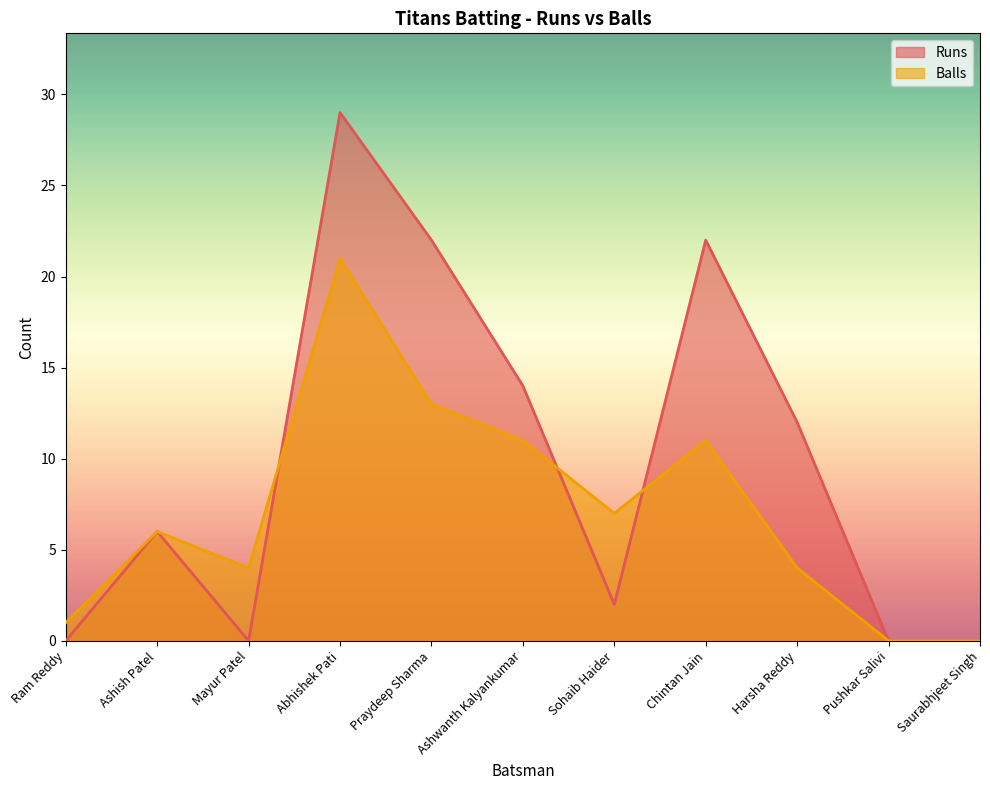

How many interior local valleys does the Runs series have?

2